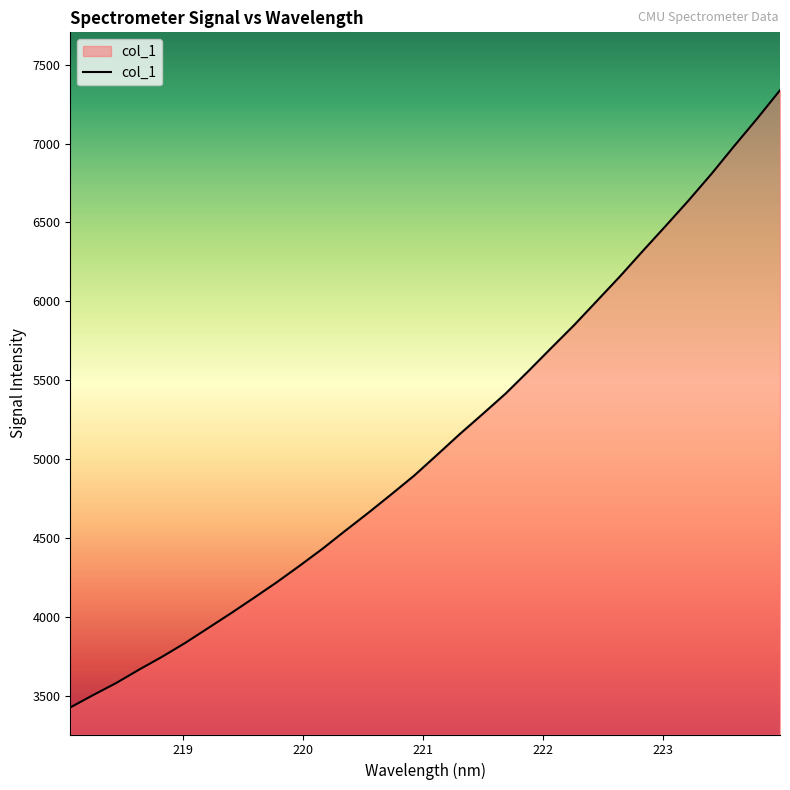

What is the difference between the maximum and minimum values?

3911.0